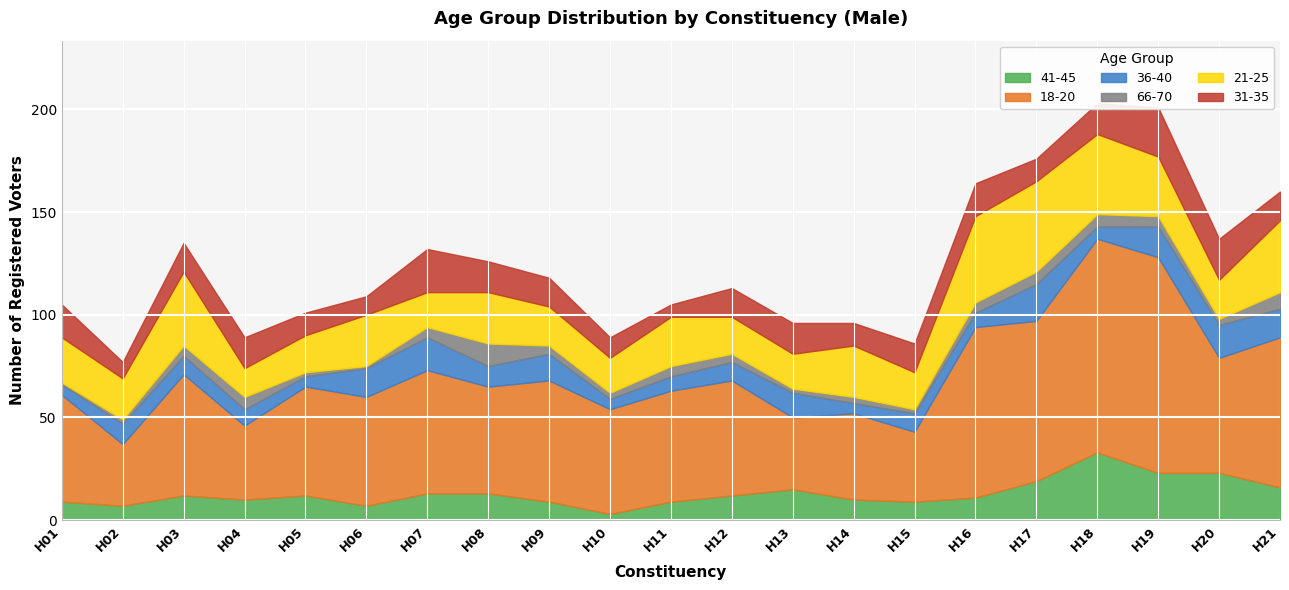

How many interior local peaks does the 41-45 series have?

4